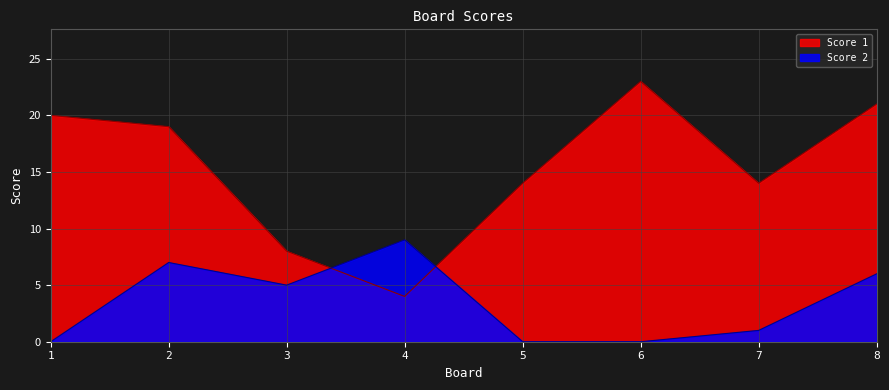

What is the average value of the Score 1 series?

15